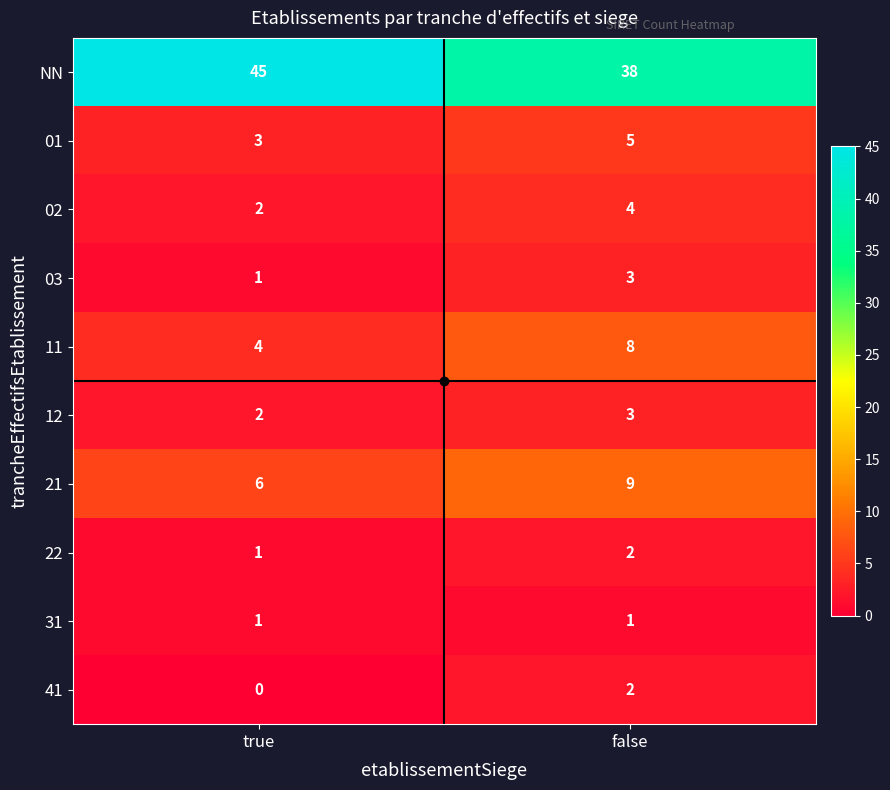

Which series has the largest total across all categories?

NN